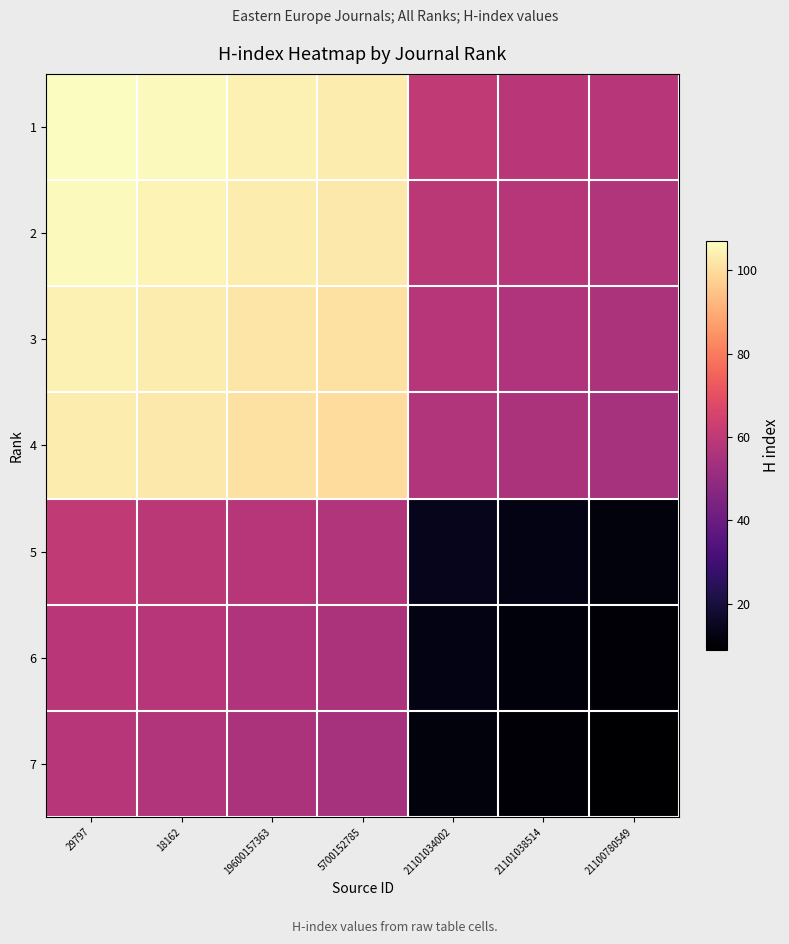

Reading left to right, extract all data points from this chart.

1: 29797=107.0	18162=106.0	19600157363=104.5	5700152785=103.5	21101034002=60.5	21101038514=59.0	21100780549=58.0
2: 29797=106.0	18162=105.0	19600157363=103.5	5700152785=102.5	21101034002=59.5	21101038514=58.0	21100780549=57.0
3: 29797=104.5	18162=103.5	19600157363=102.0	5700152785=101.0	21101034002=58.0	21101038514=56.5	21100780549=55.5
4: 29797=103.5	18162=102.5	19600157363=101.0	5700152785=100.0	21101034002=57.0	21101038514=55.5	21100780549=54.5
5: 29797=60.5	18162=59.5	19600157363=58.0	5700152785=57.0	21101034002=14.0	21101038514=12.5	21100780549=11.5
6: 29797=59.0	18162=58.0	19600157363=56.5	5700152785=55.5	21101034002=12.5	21101038514=11.0	21100780549=10.0
7: 29797=58.0	18162=57.0	19600157363=55.5	5700152785=54.5	21101034002=11.5	21101038514=10.0	21100780549=9.0